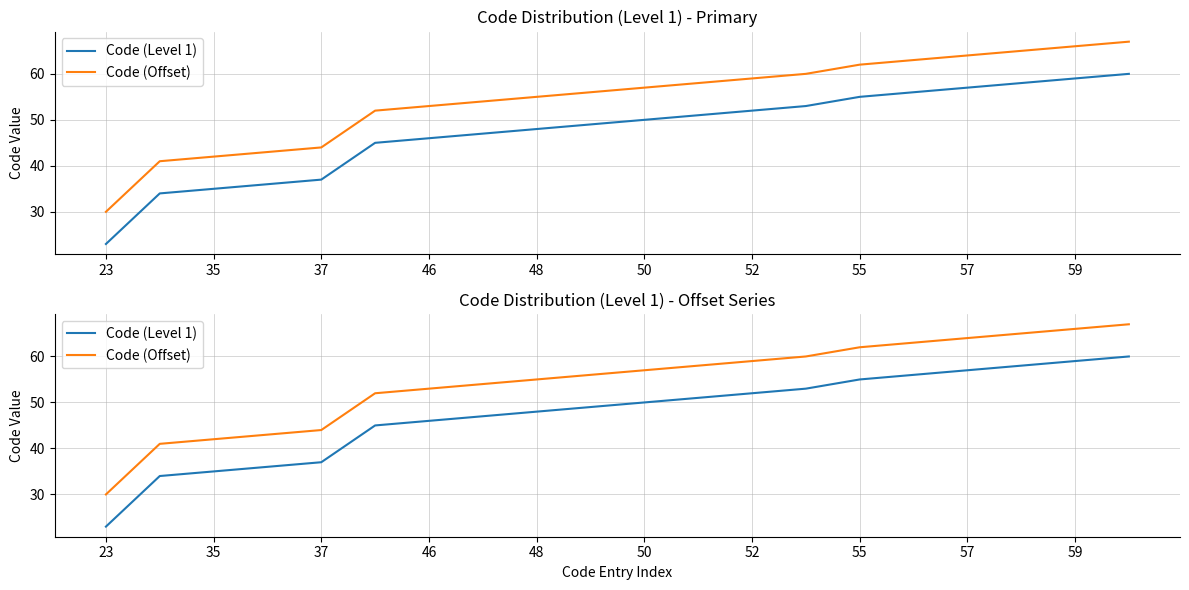

Which series has the largest total across all categories?

Code (Offset)